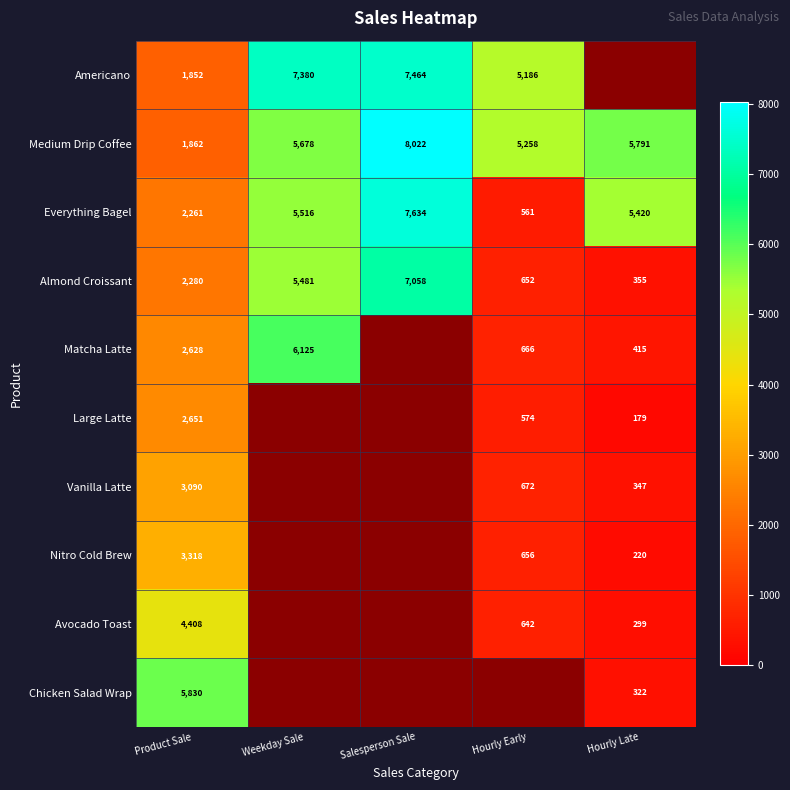

Rank the categories by Medium Drip Coffee value from highest to lowest.

Salesperson Sale, Hourly Late, Weekday Sale, Hourly Early, Product Sale